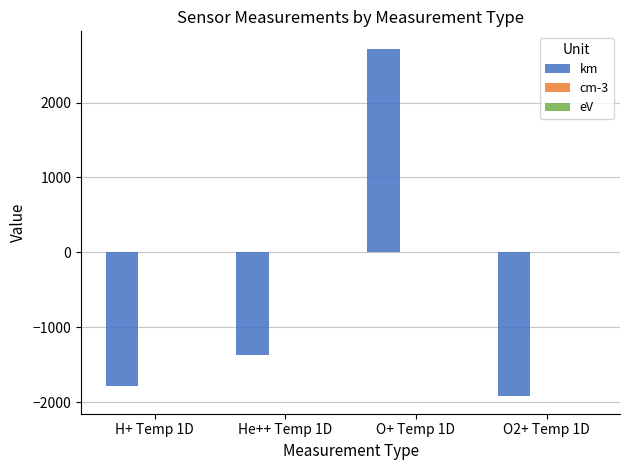

At which category is the sum across all series the highest?

O+ Temp 1D